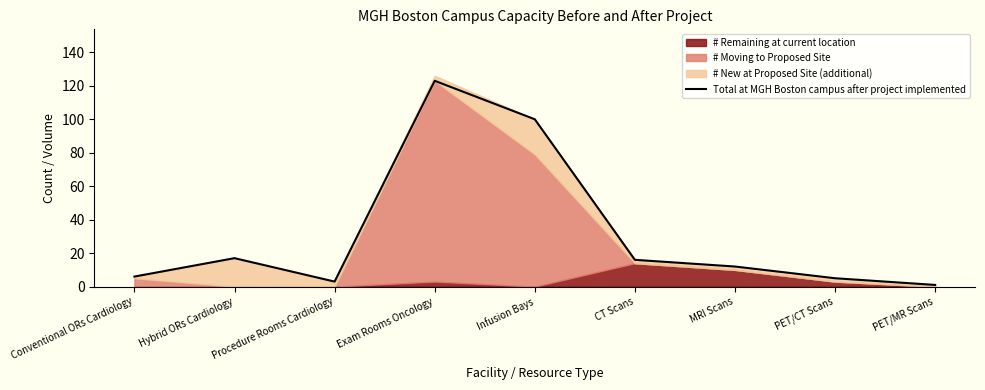

What is the difference between the second highest and second lowest values?

97